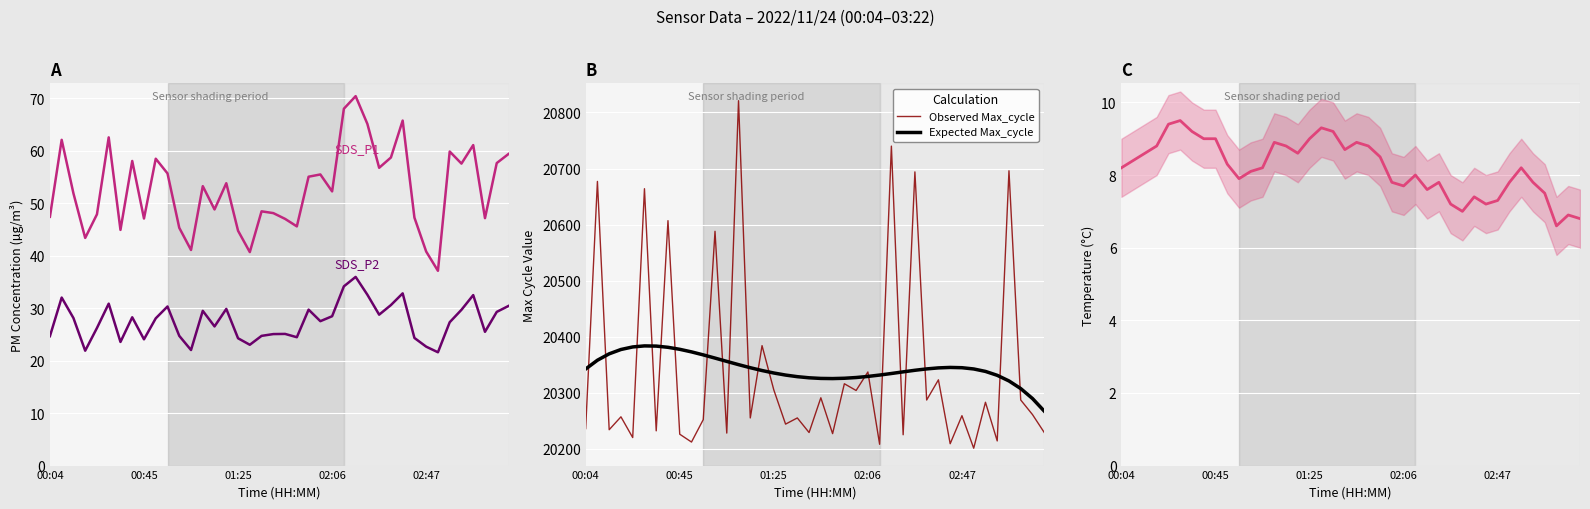

What is the maximum value for Expected Max_cycle?

20383.5